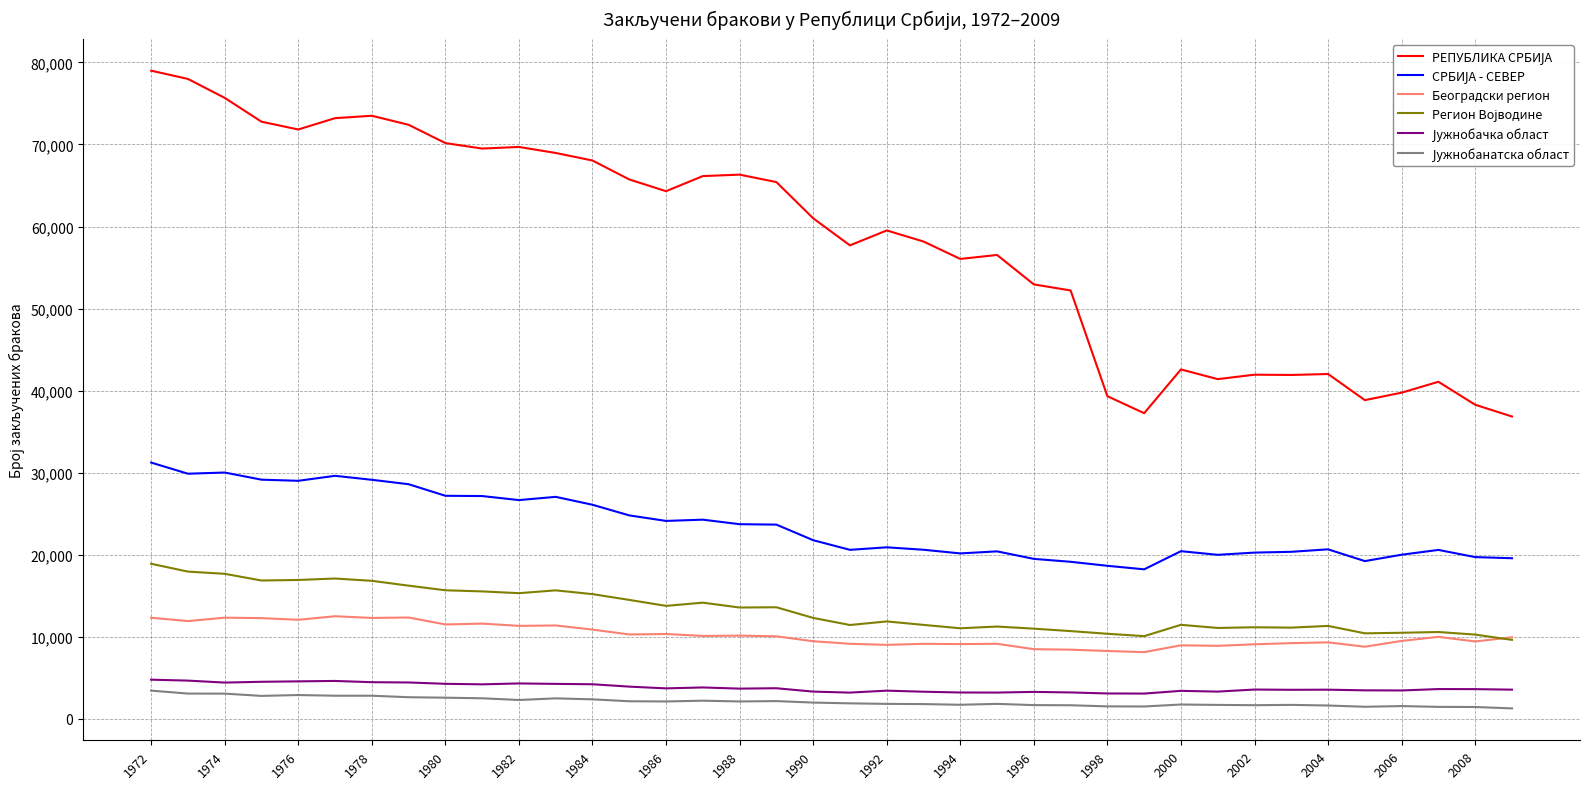

What is the greatest value displayed?

78988